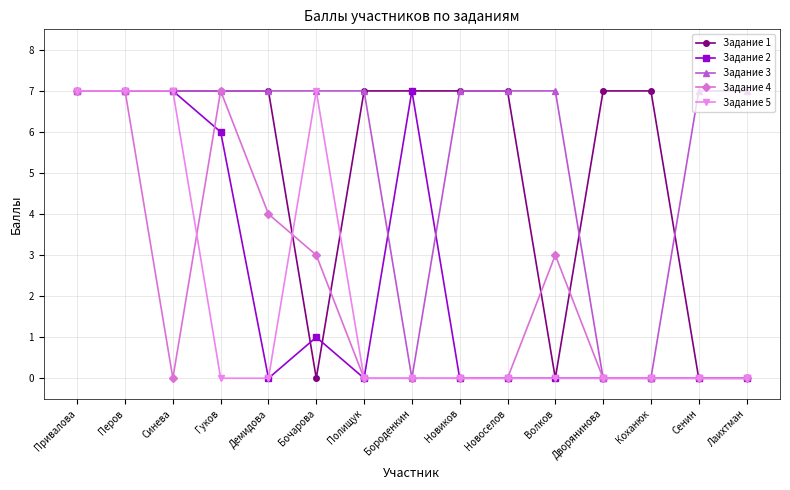

What is the label of the 1st point from the left?

Привалова